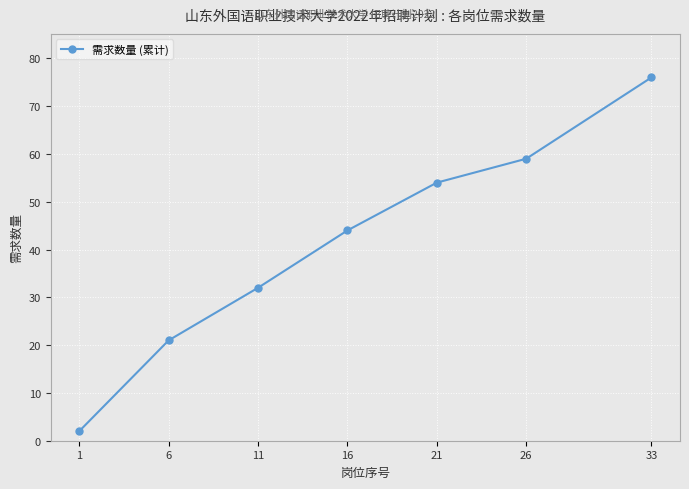

What is the greatest value displayed?

76